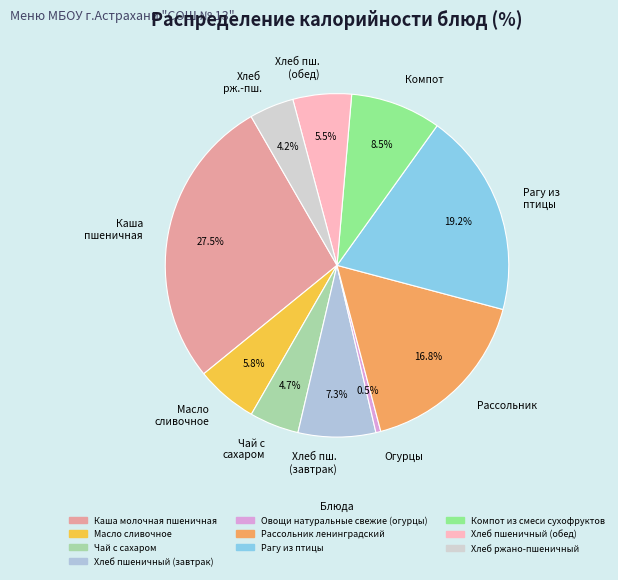

Which category has the smallest portion of the pie?

Огурцы